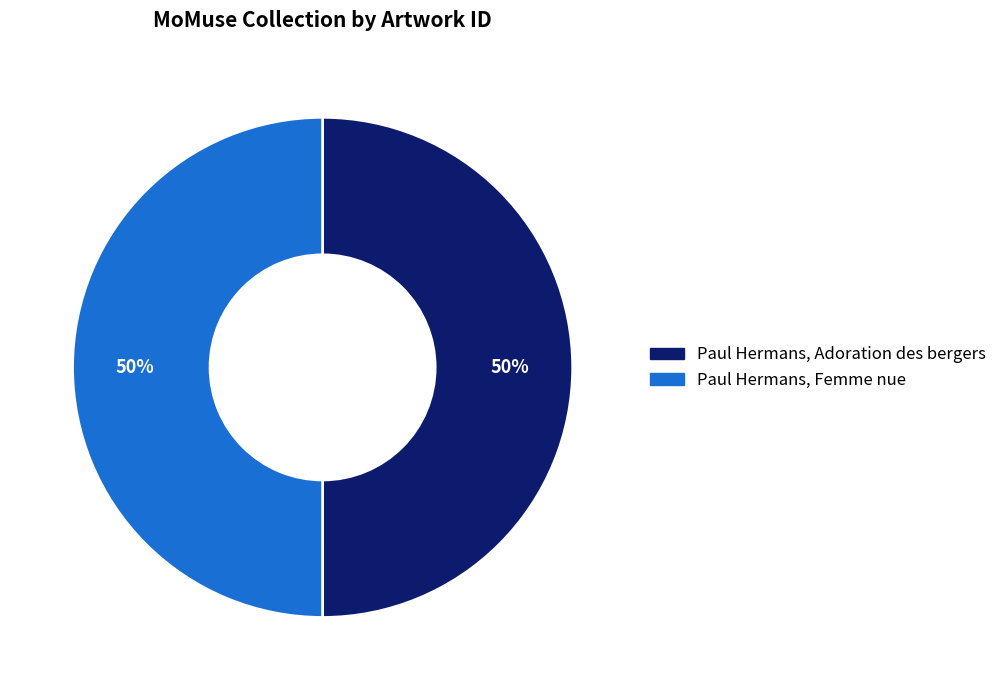

Do Paul Hermans, Femme nue and Paul Hermans, Adoration des bergers together represent more than half of the pie?

Yes